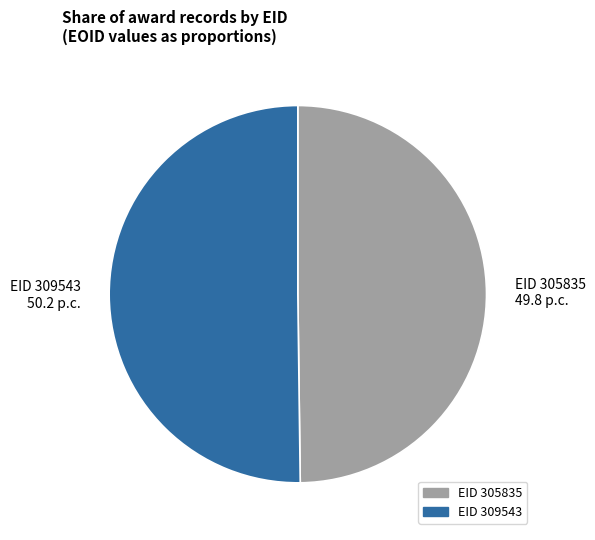

The EID 309543 50.2 p.c. slice represents 50% of the pie. True or false?

True